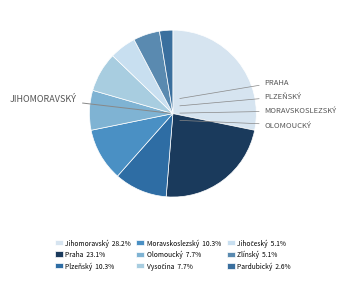

How many slices are in this pie chart?

9